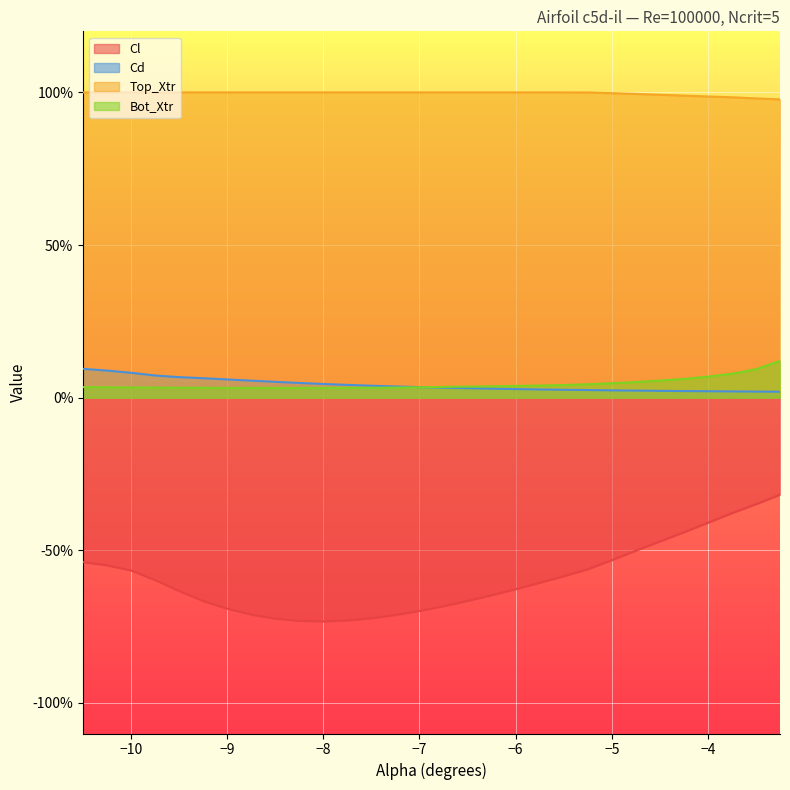

The value of Bot_Xtr at -5.0 is 0.1. True or false?

False